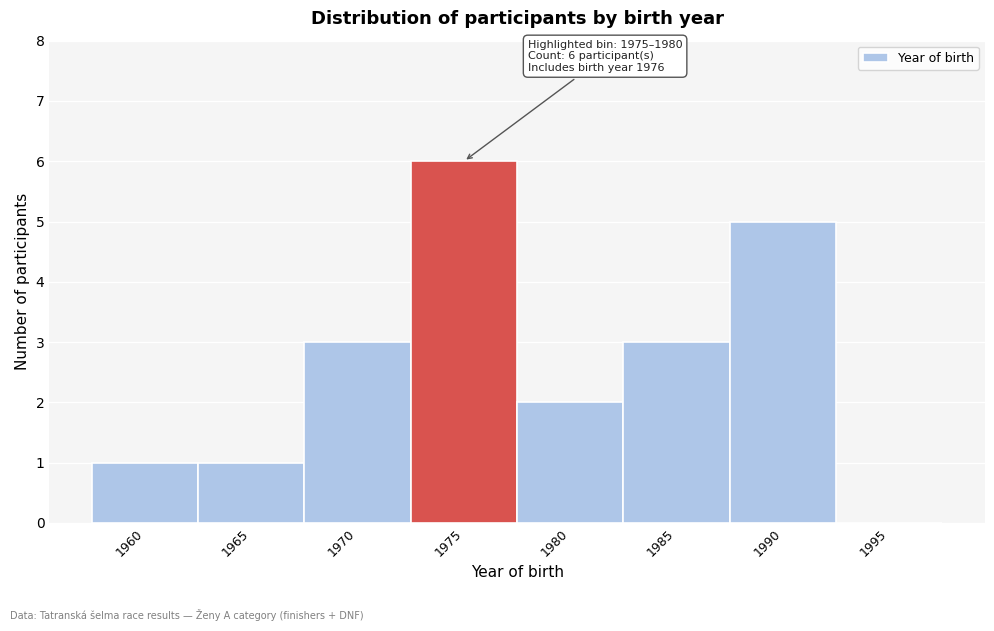

Read the value at 1985.

3